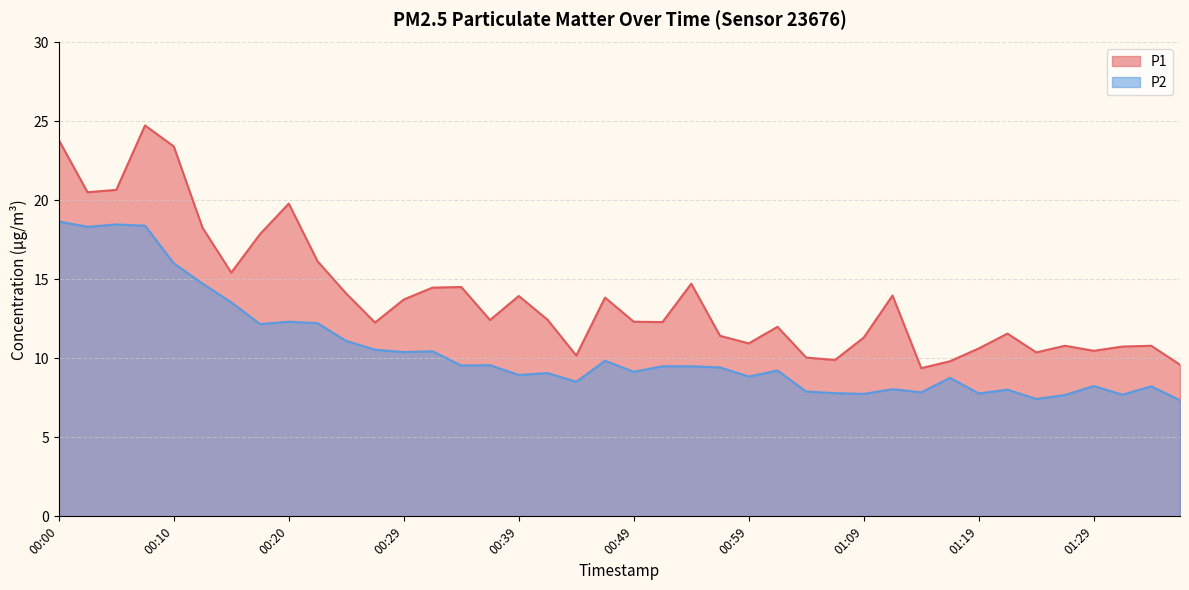

Does the chart have visible grid lines?

Yes